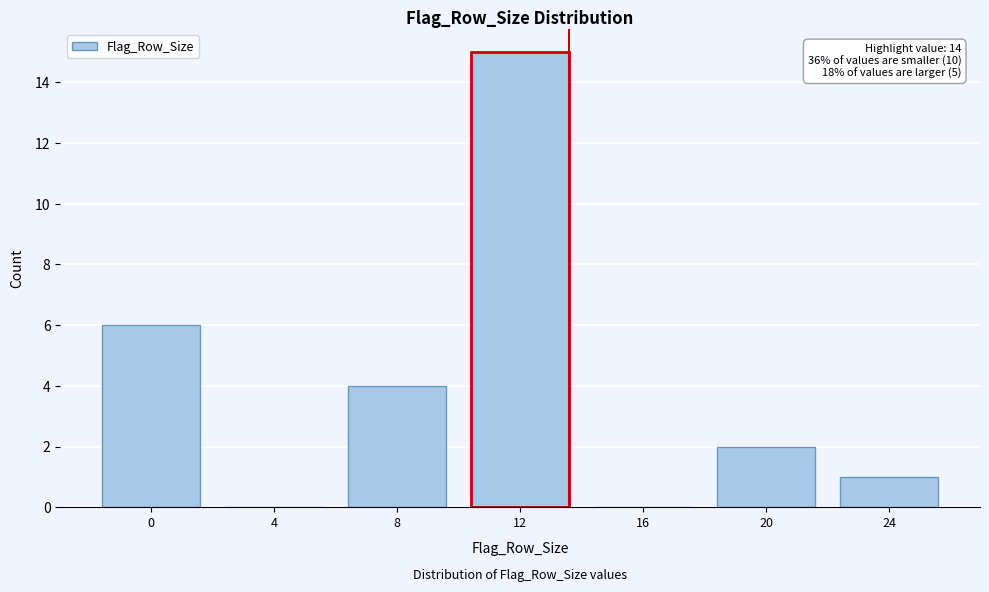

Reading left to right, transcribe all the data shown in this chart.

0=6	4=0	8=4	12=15	16=0	20=2	24=1